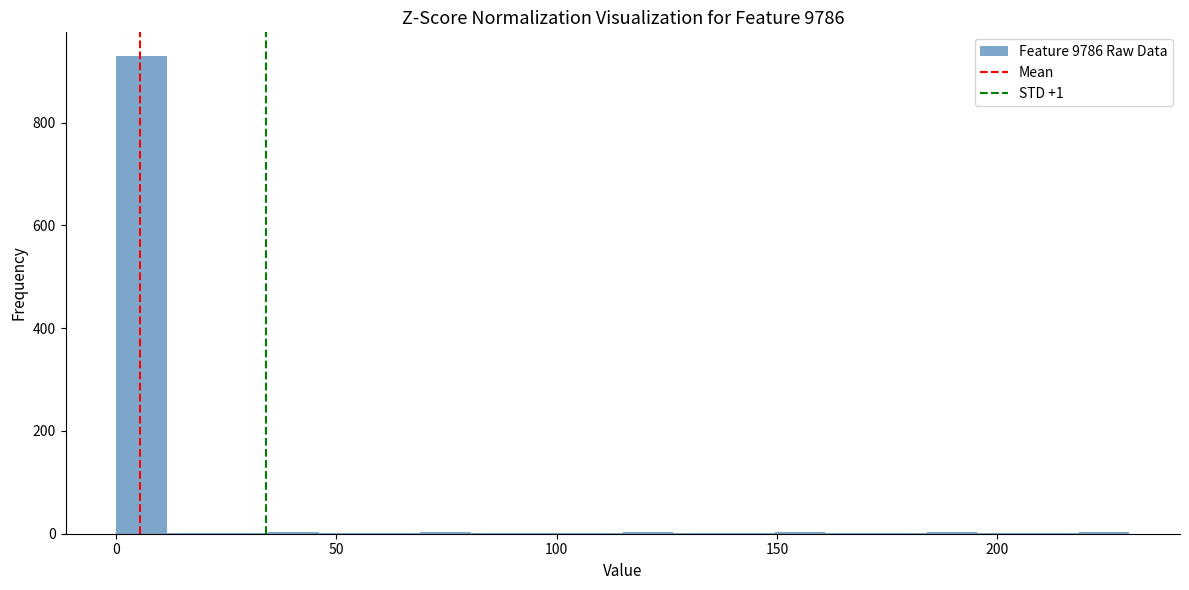

Around what value on the x-axis is the tallest bar? Give the approximate position of its centre, as read against the axis.

5